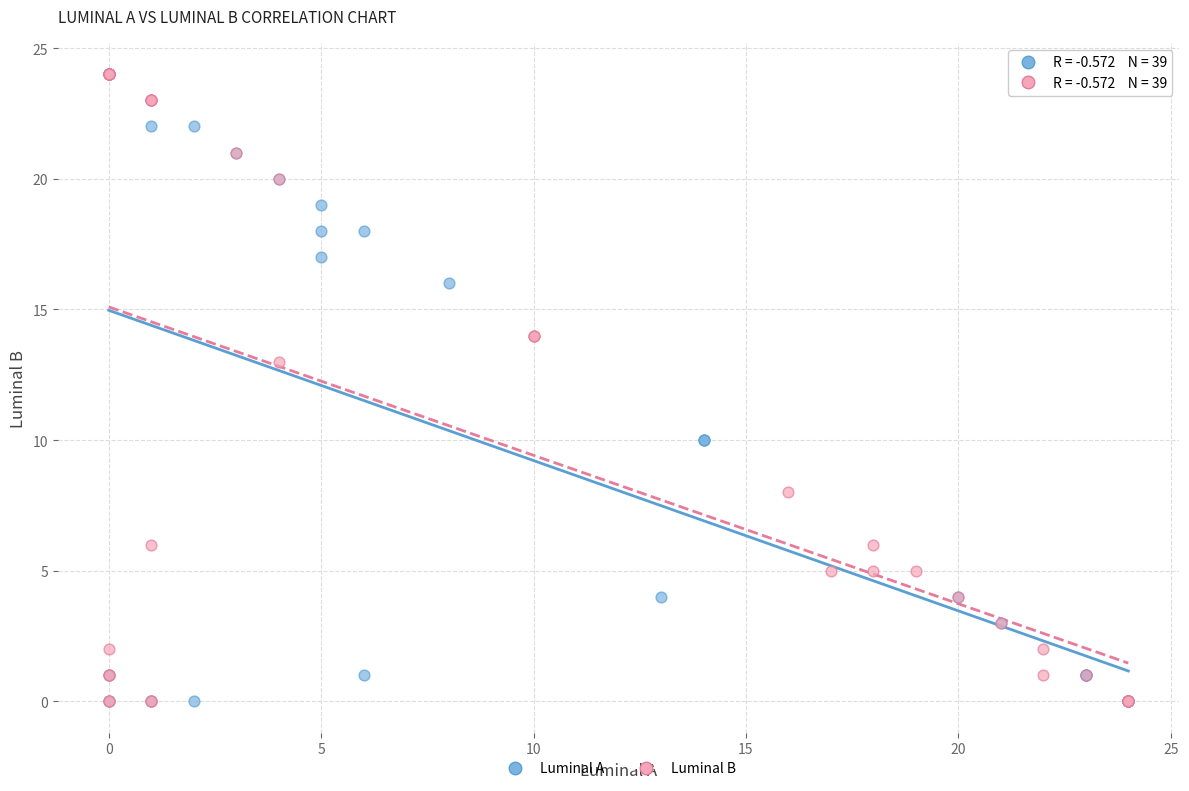

What are all the series names shown in the legend?

Luminal A, Luminal B